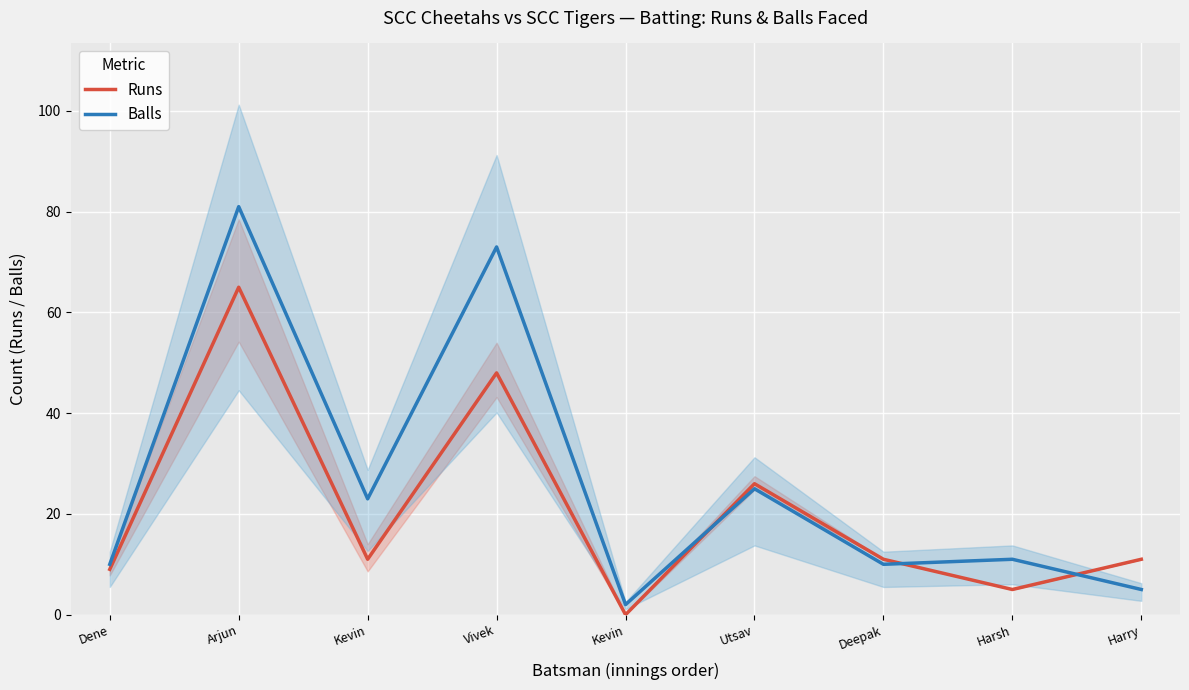

At which label does Runs reach its minimum?

Kevin